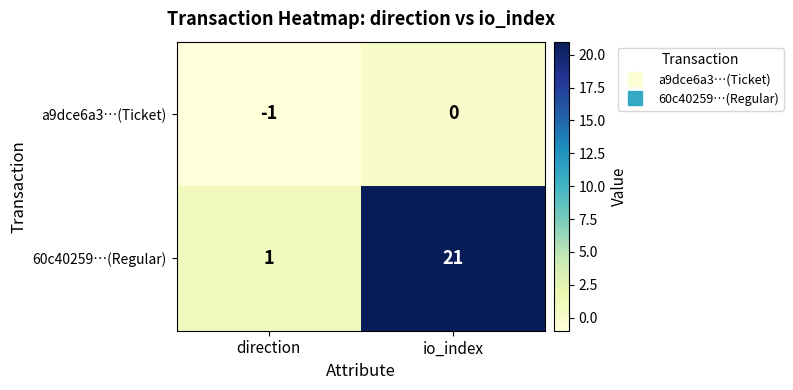

Which category has the highest value in the 60c40259…(Regular) series?

io_index